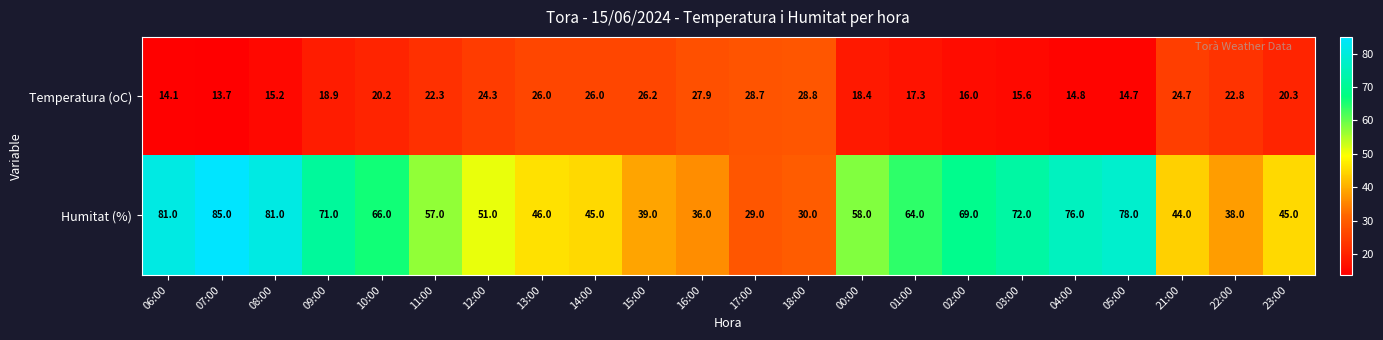

Between 02:00 and 05:00, which series saw the biggest shift?

Humitat (%)